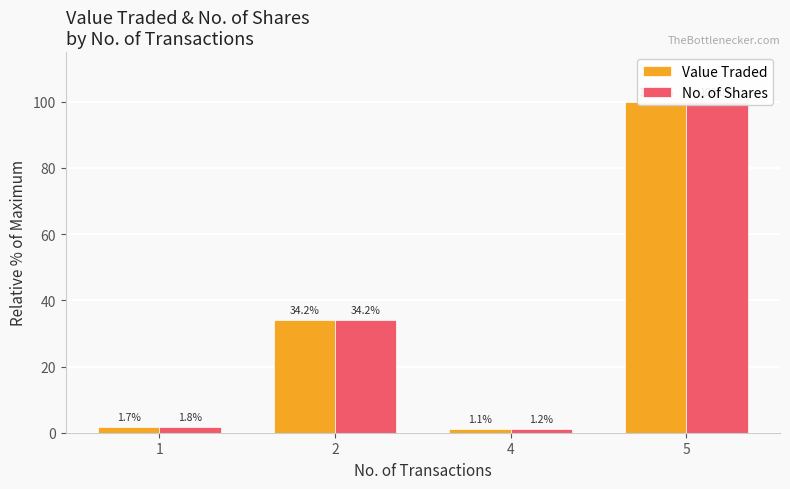

Does the chart contain any negative values?

No